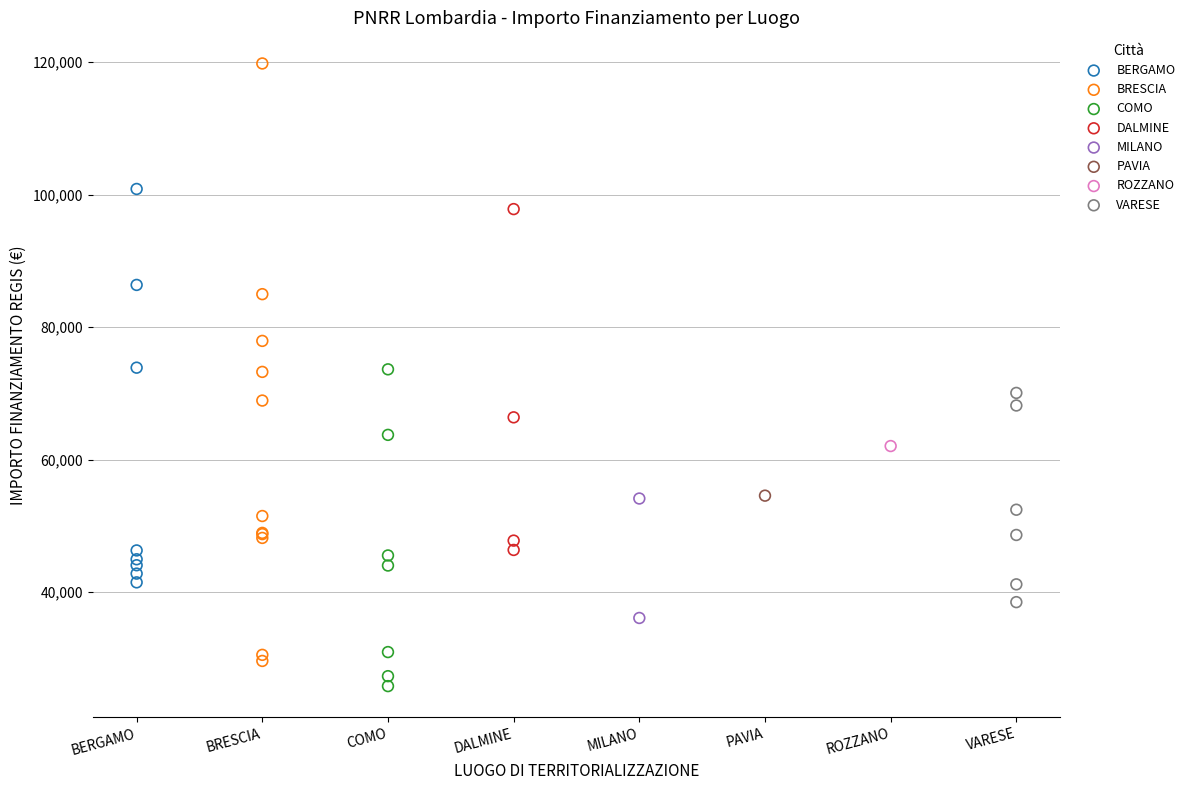

What are all the series names shown in the legend?

BERGAMO, BRESCIA, COMO, DALMINE, MILANO, PAVIA, ROZZANO, VARESE